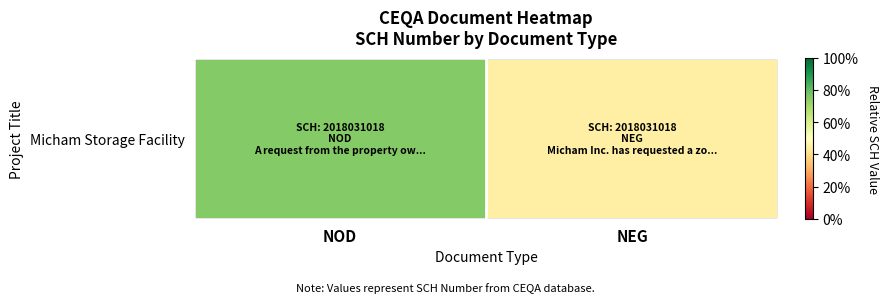

What is the difference between the values at NEG and NOD?

0.3